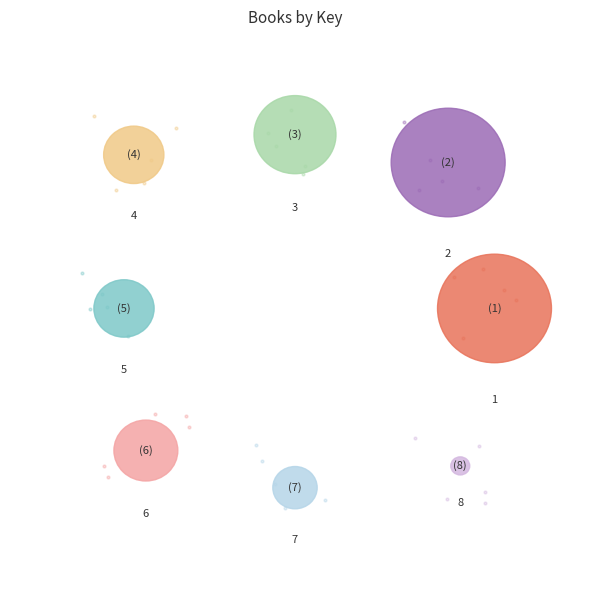

To the nearest percent, what is the difference between the largest and smallest slice percentages?

16%